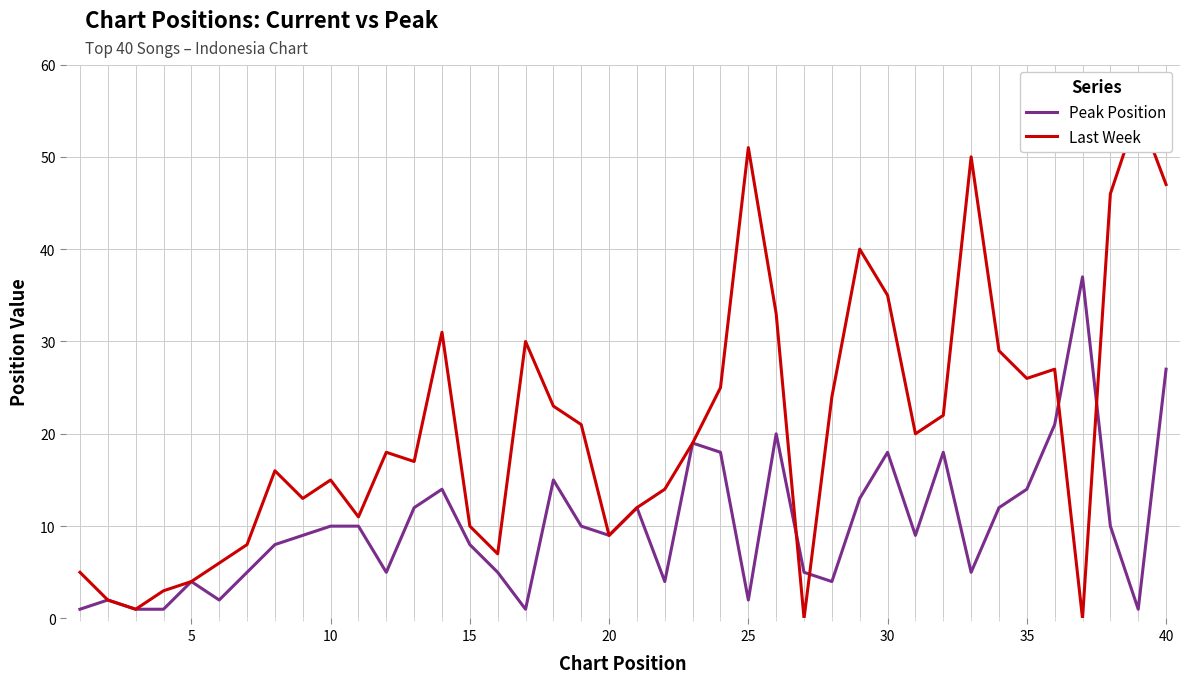

Rank the series by their maximum value, from lowest to highest.

Peak Position, Last Week